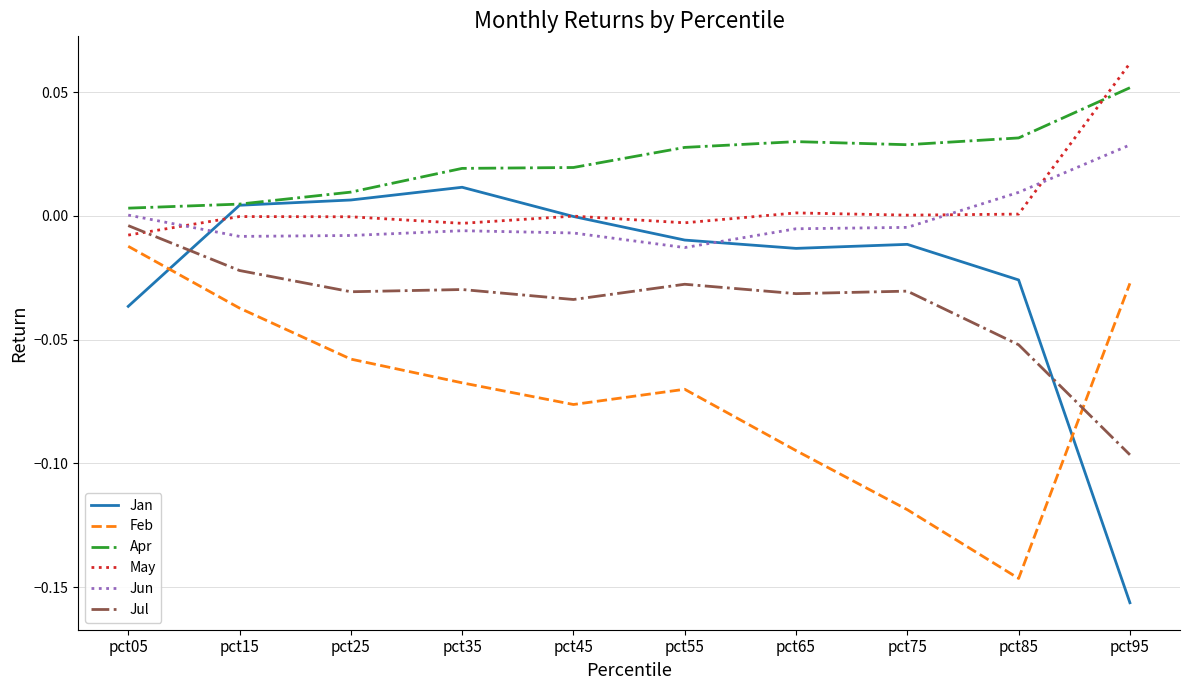

Which series has the largest total across all categories?

Apr